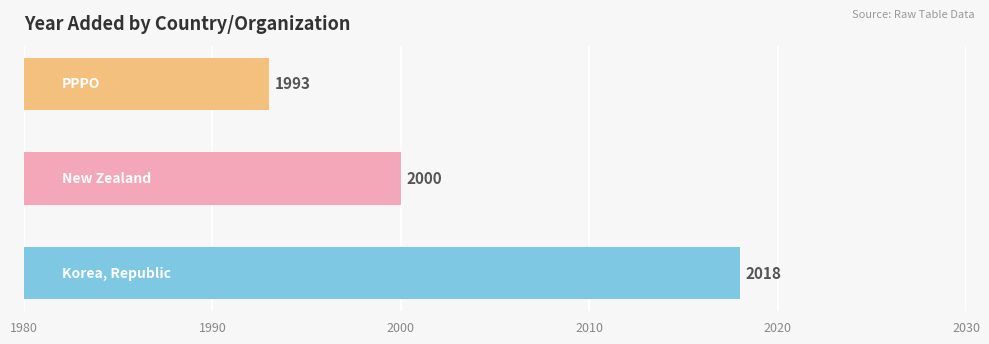

What is the sum of all values?

6011